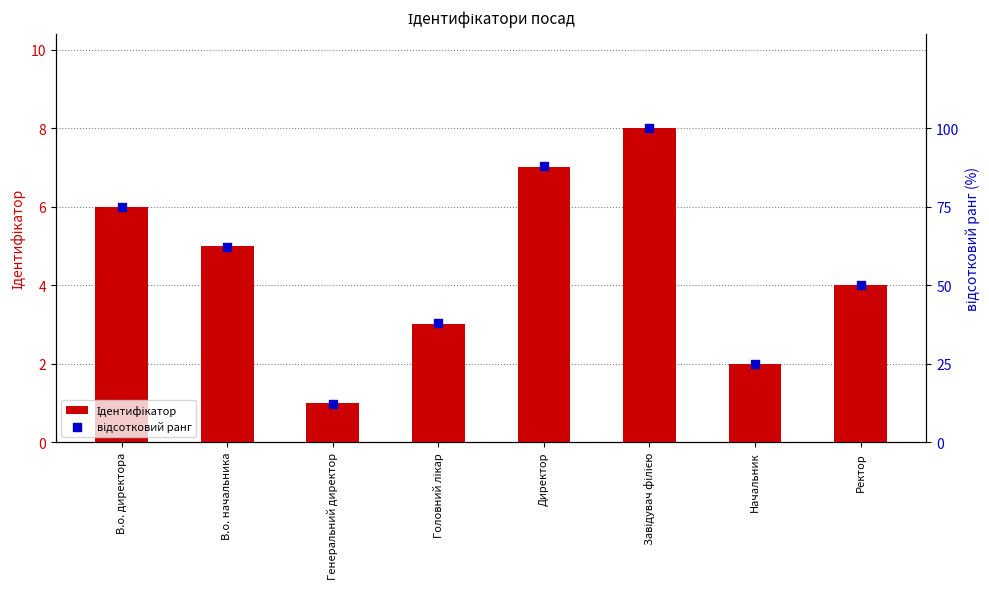

Which series has the largest total across all categories?

відсотковий ранг